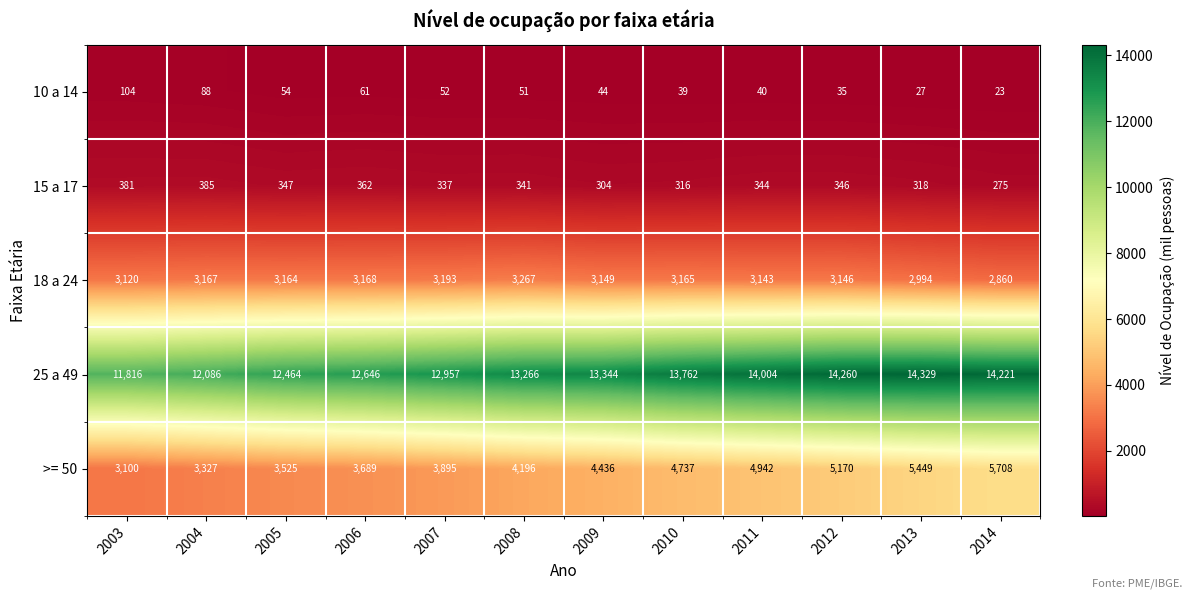

What is the total value across all series at 2010?

22019